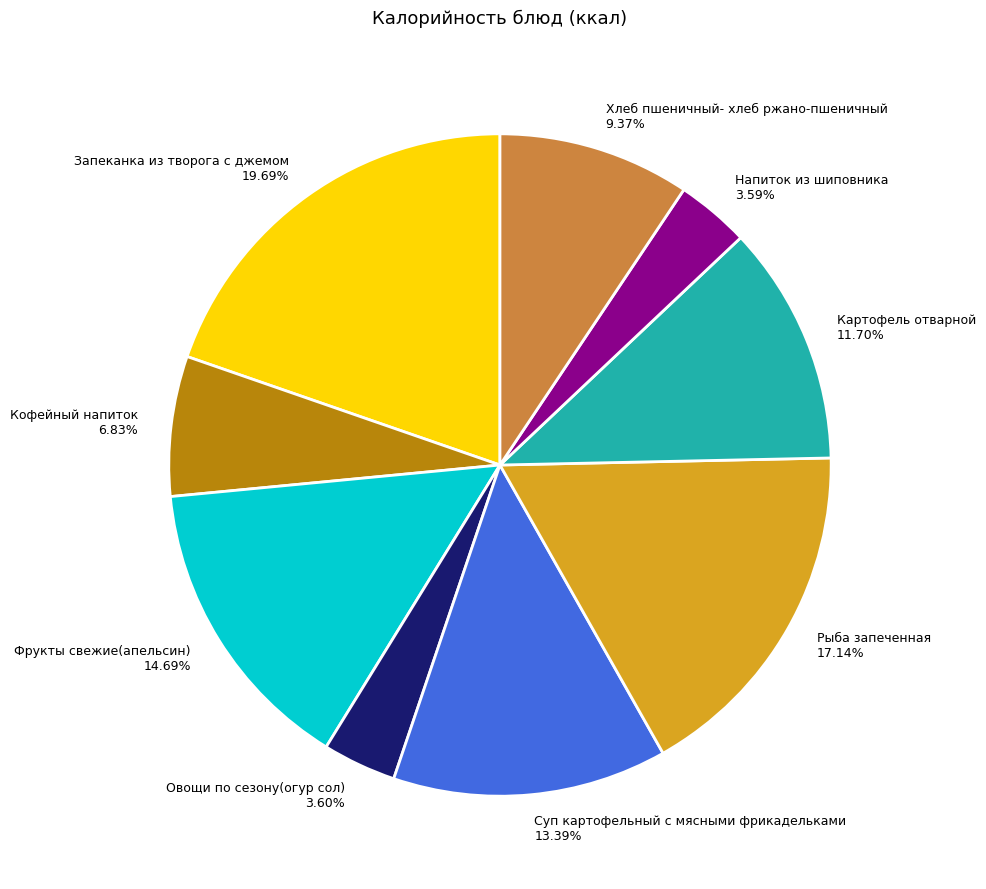

Does any single category account for the majority?

No